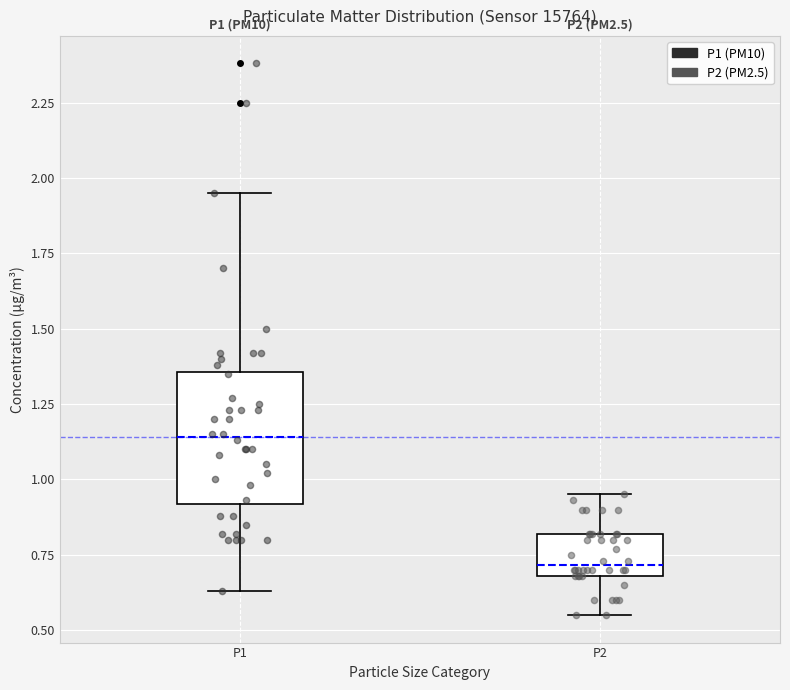

Which box has the highest median line?

P1